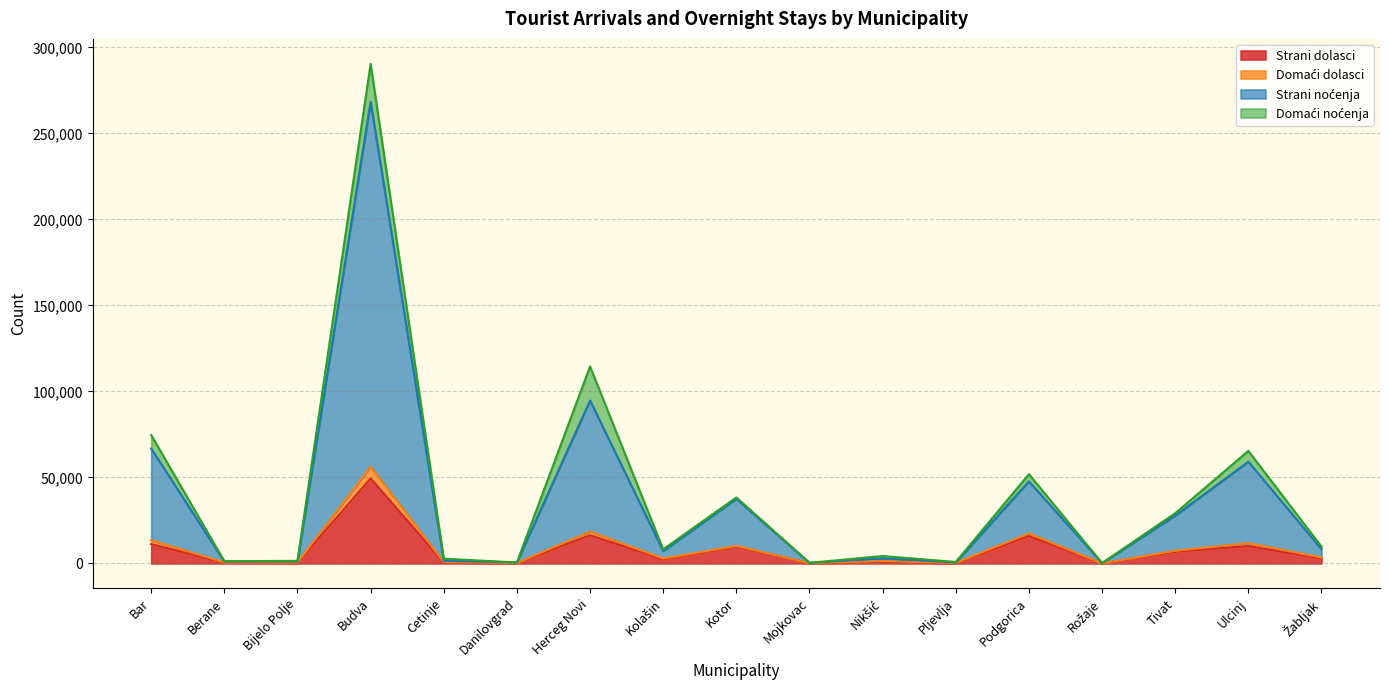

Is the value of Domaći dolasci at Cetinje greater than the value of Strani dolasci at Berane?

Yes